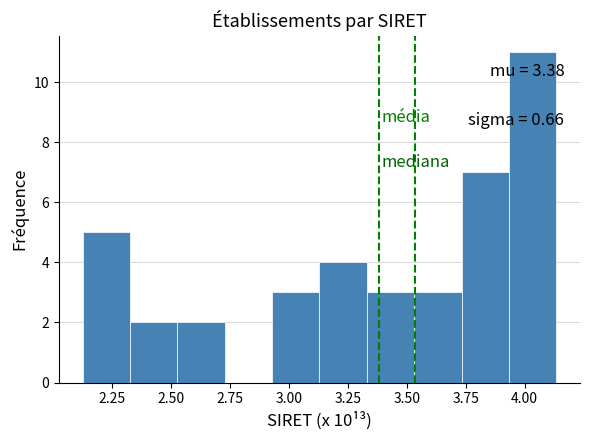

Over which range of the x-axis is the bar tallest?

3.95 to 4.15